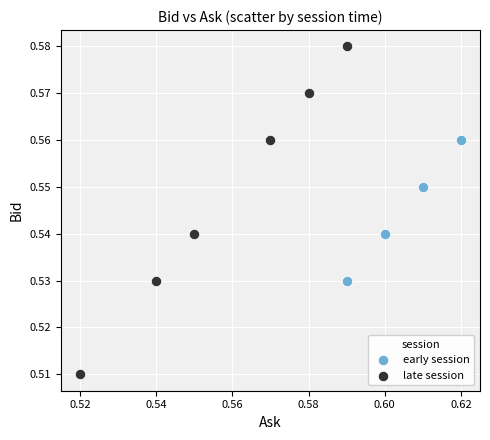

Which series has the widest spread of Y values?

late session